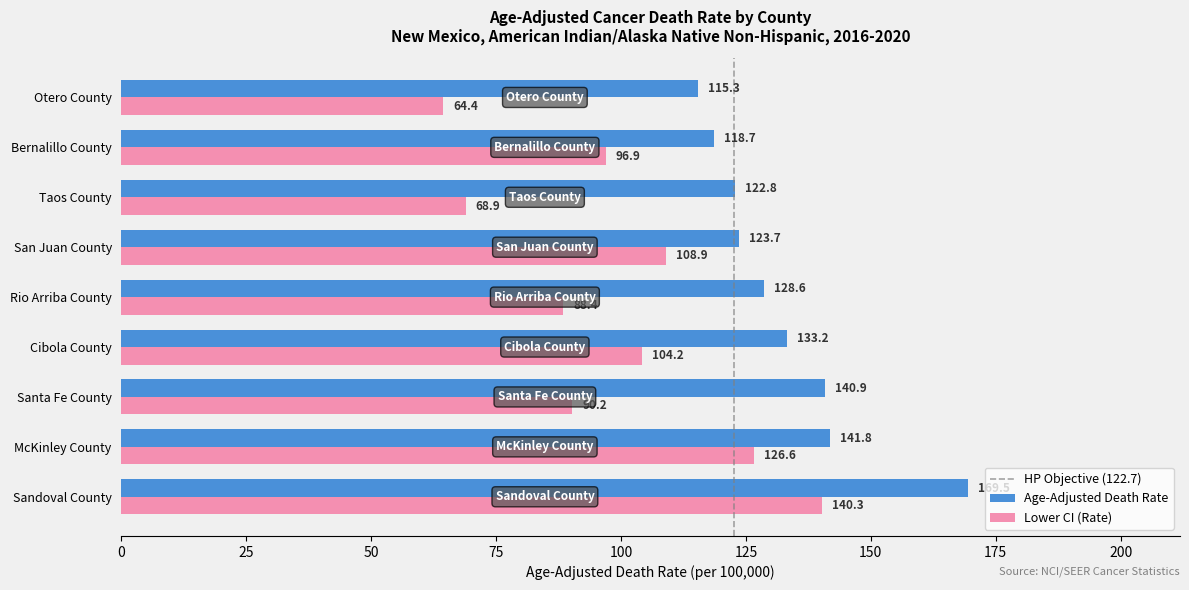

At how many categories does at least one series exceed 128?

5